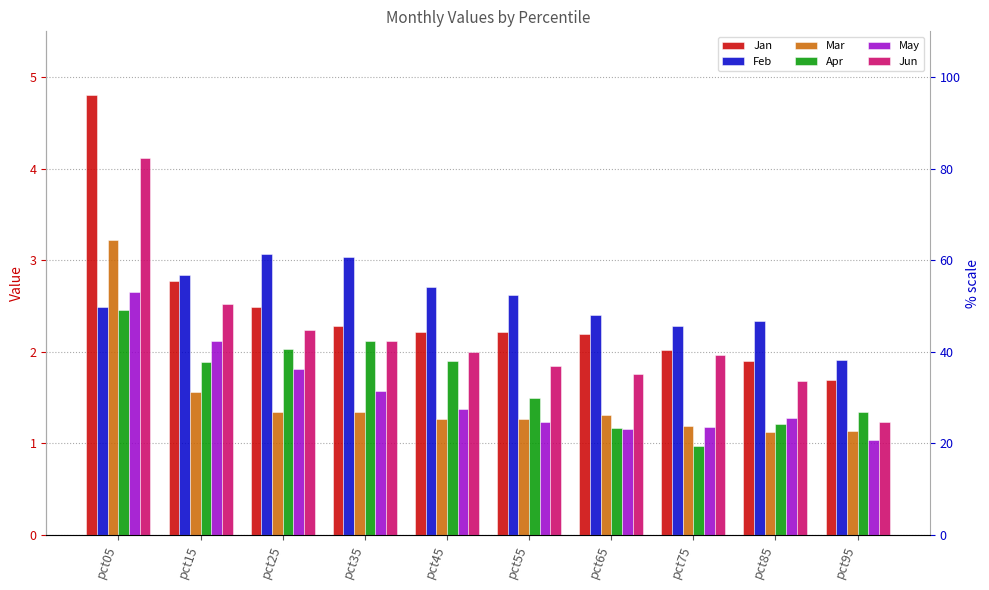

The value of Jun at pct55 is 1.1. True or false?

False